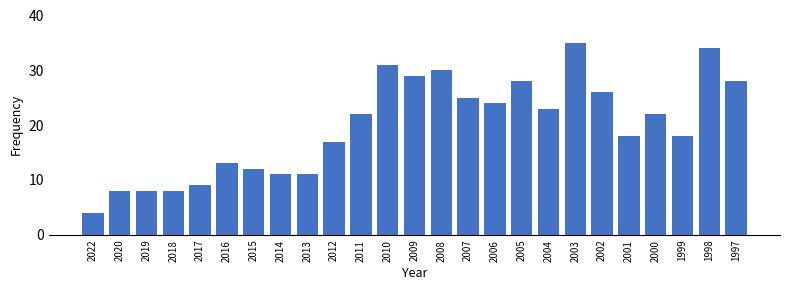

Reading left to right, list all the values displayed in this chart.

4	8	8	8	9	13	12	11	11	17	22	31	29	30	25	24	28	23	35	26	18	22	18	34	28